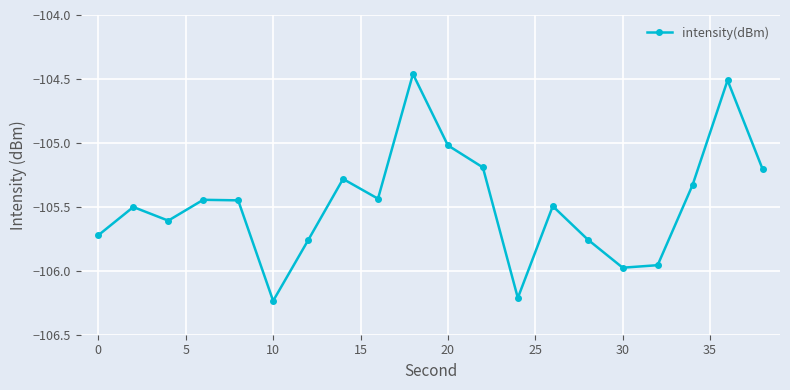

How many interior local peaks (higher than both neighbors) does the data have?

6